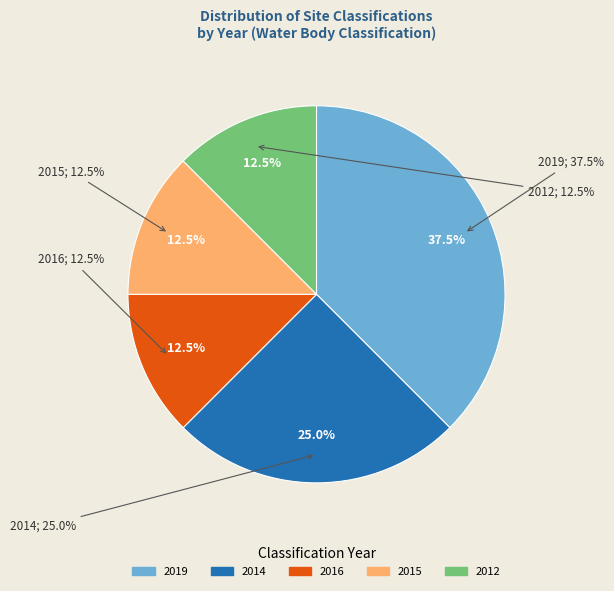

Which slice is the smallest?

2016